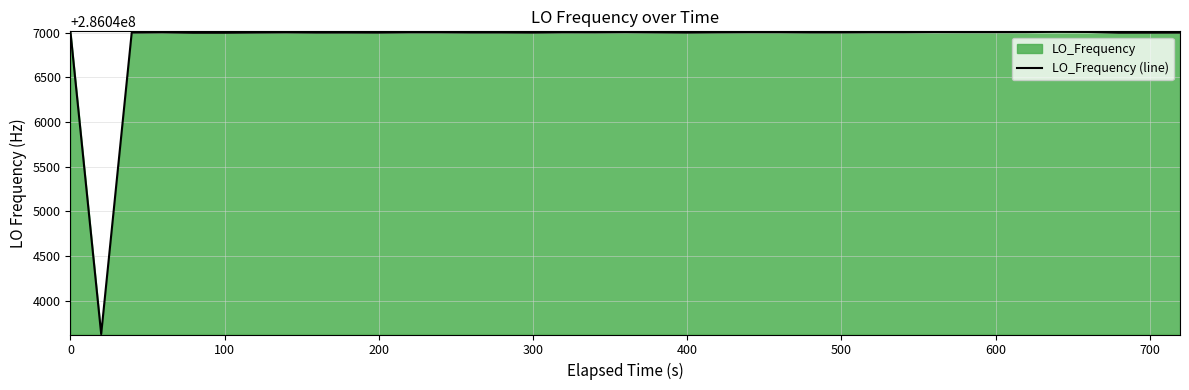

What is the difference between the second highest and second lowest values?

9.2